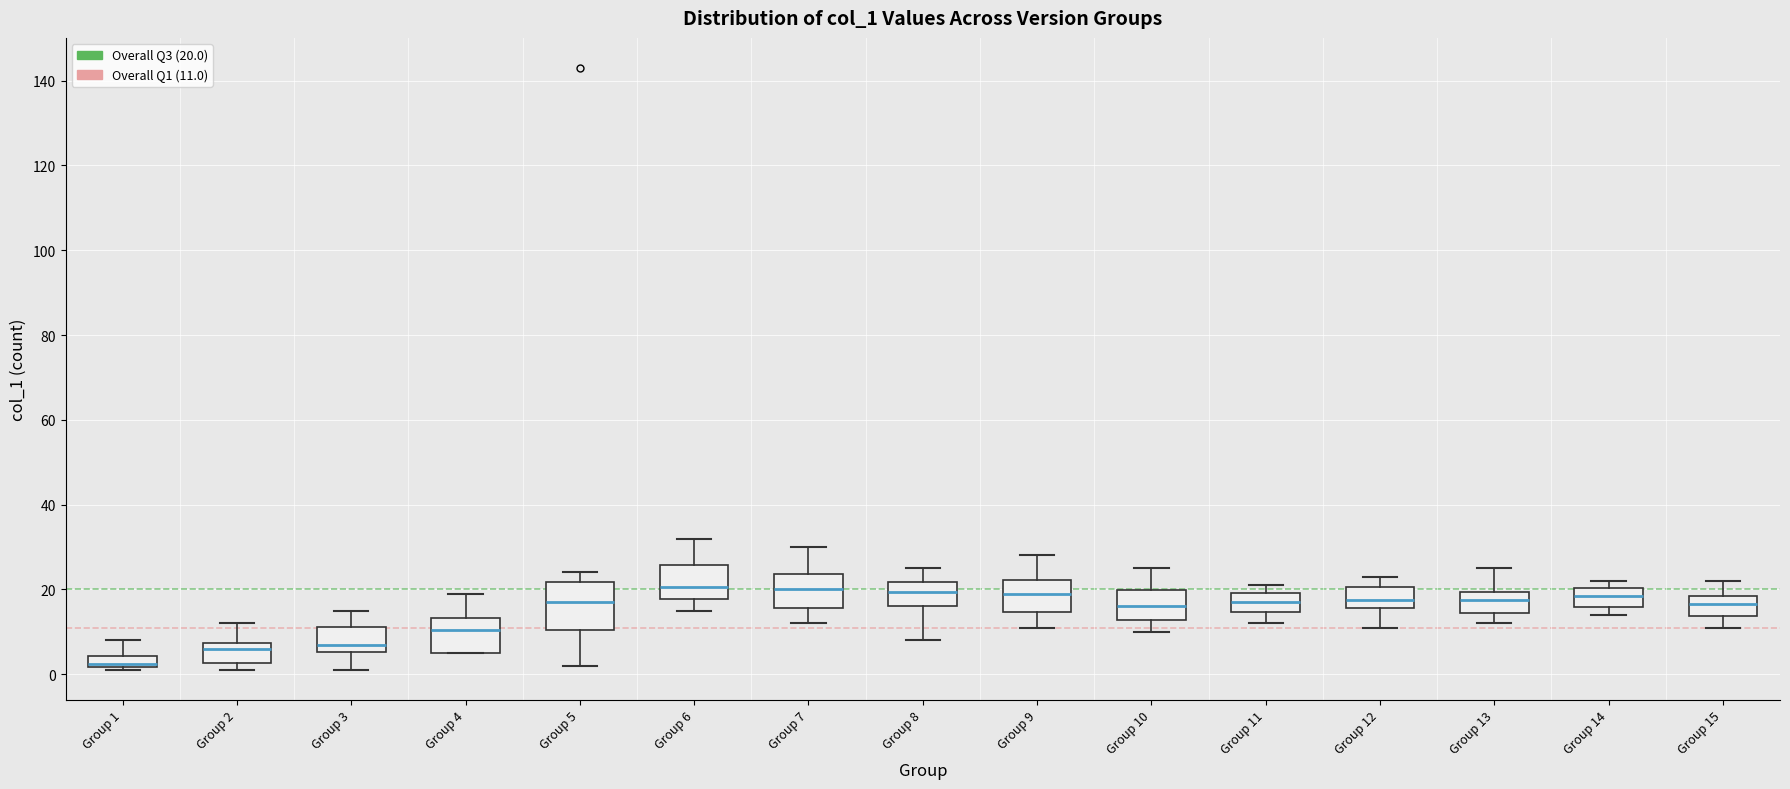

Comparing the boxes themselves (not the whiskers), which one is the tallest?

Group 5